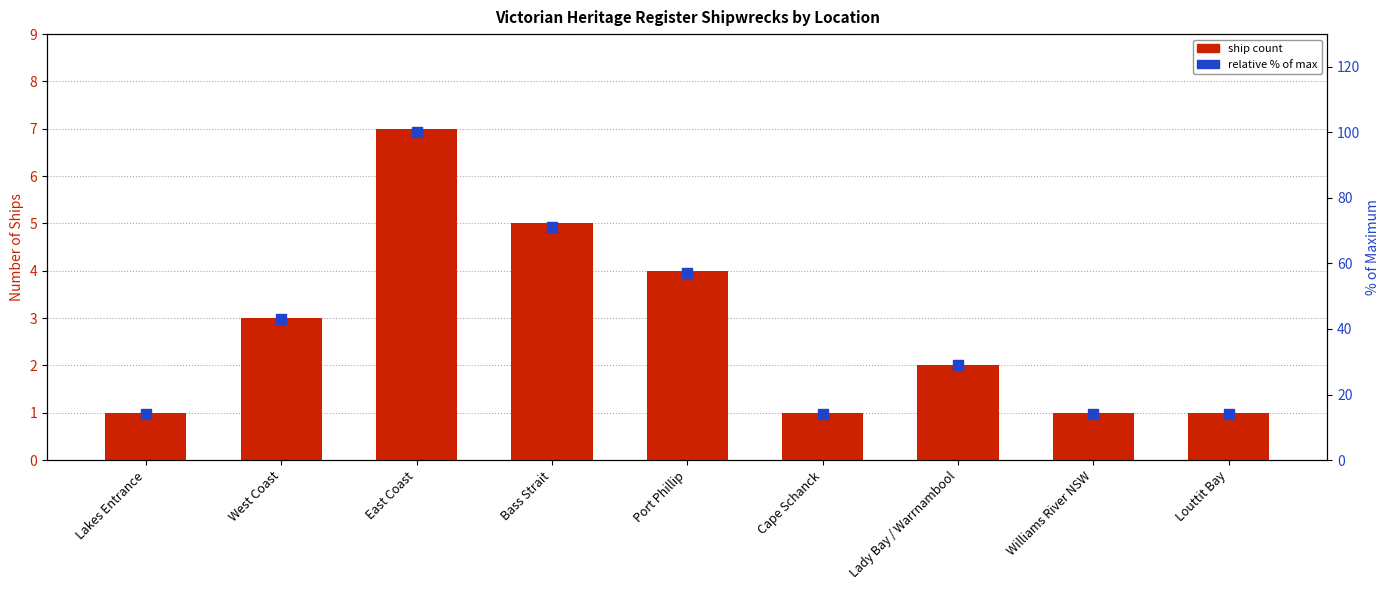

Which series contains the lowest Y value?

Ship Count